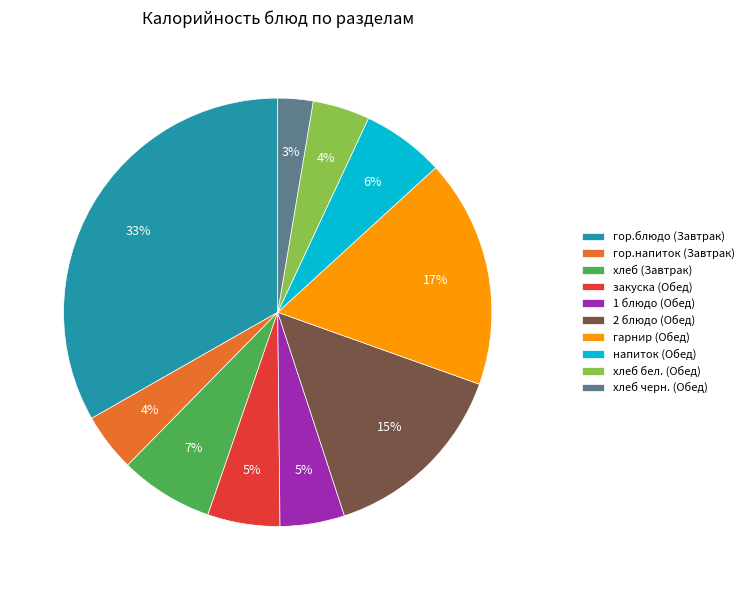

Count the number of slices in the pie.

10